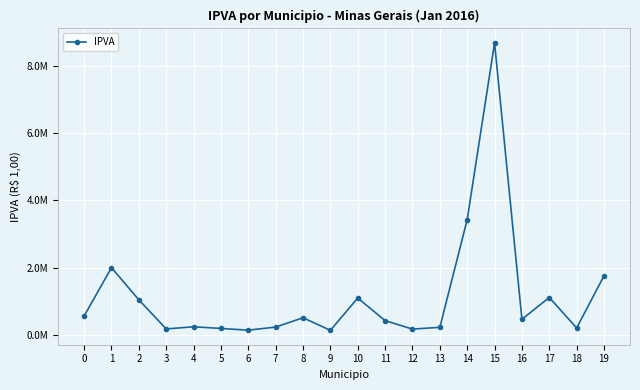

What is the smallest value displayed?

128814.4